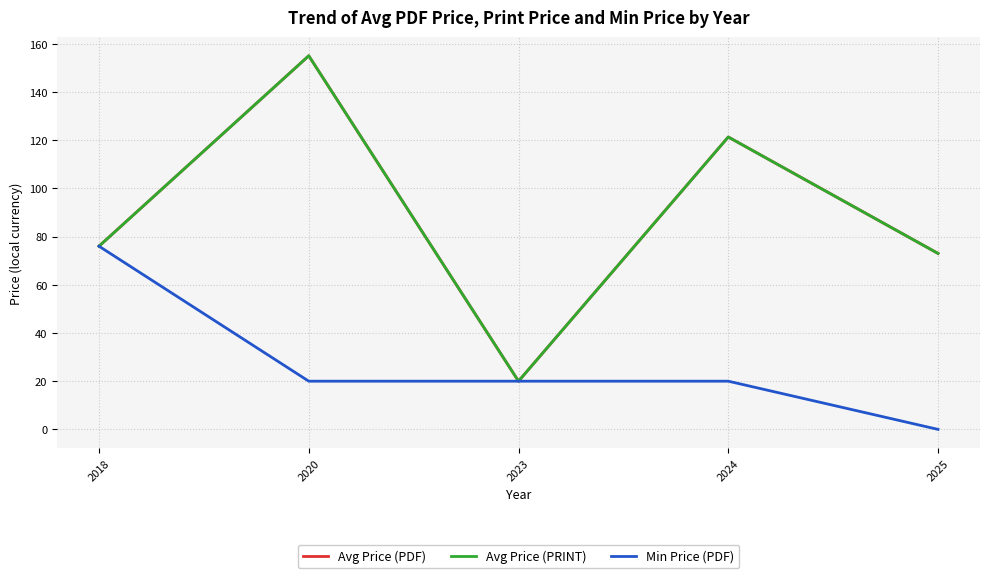

Read the Avg Price (PRINT) value at 2024.

121.3